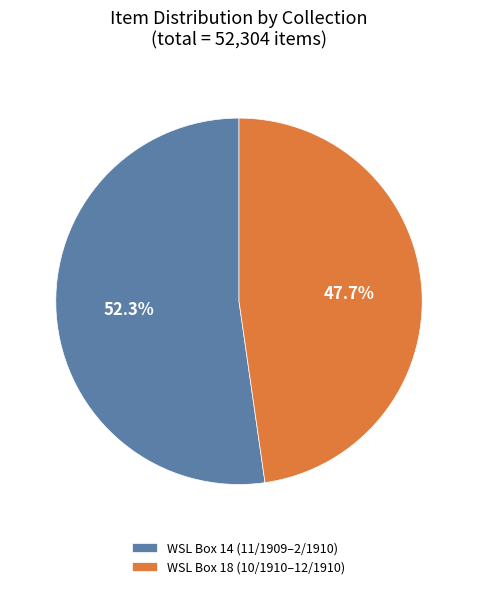

What percentage do WSL Box 14 (11/1909–2/1910) and WSL Box 18 (10/1910–12/1910) together represent?

100.0%